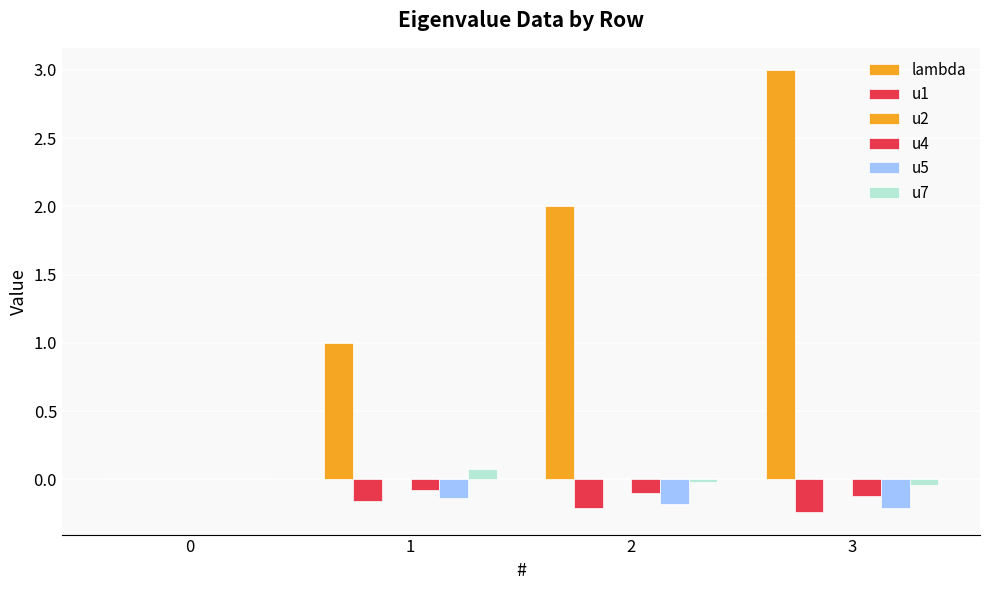

Reading right to left, extract all data points from this chart.

lambda: 3=3.0	2=2.0	1=1.0	0=0.0
u1: 3=-0.2	2=-0.2	1=-0.2	0=0.0
u2: 3=0.0	2=0.0	1=-0.0	0=0.0
u4: 3=-0.1	2=-0.1	1=-0.1	0=0.0
u5: 3=-0.2	2=-0.2	1=-0.1	0=0.0
u7: 3=-0.0	2=-0.0	1=0.1	0=0.0